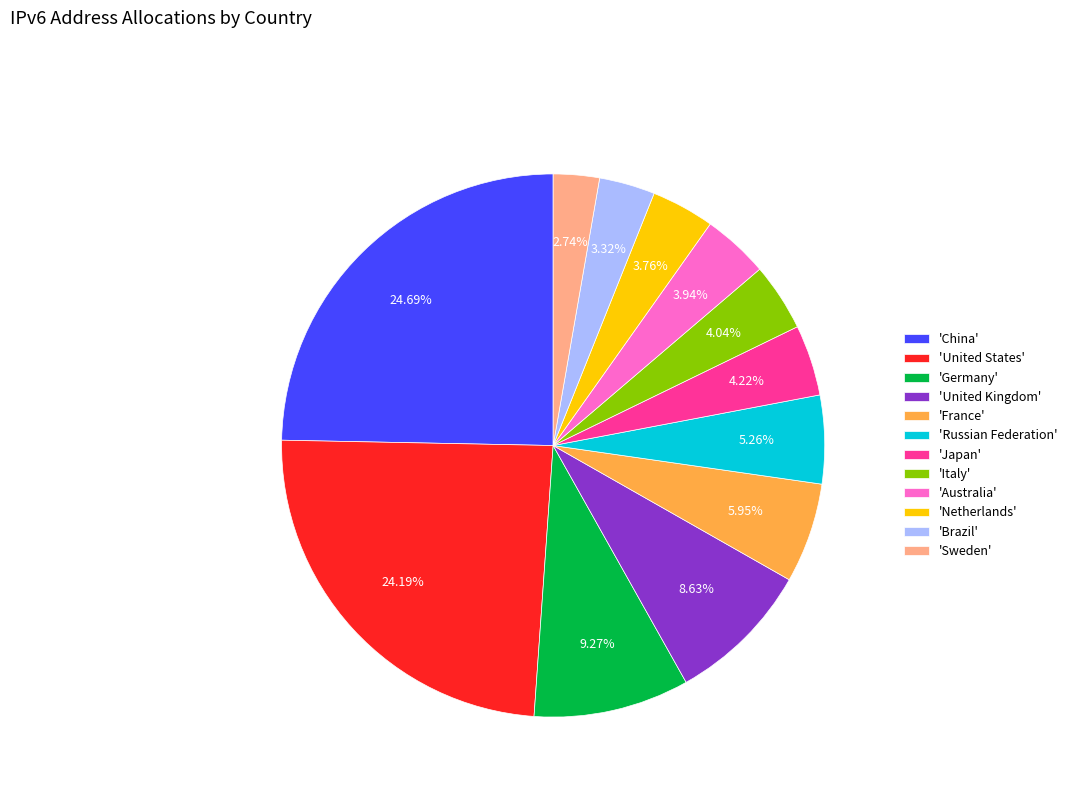

Is there a majority slice in this chart?

No